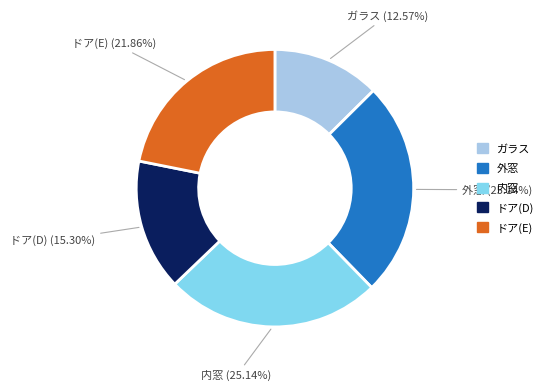

Which slice is the smallest?

ガラス